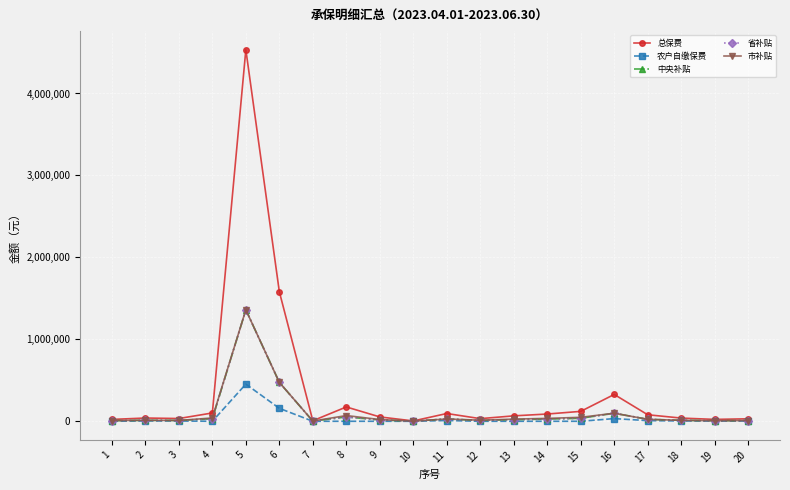

How many lines are shown in the chart?

5